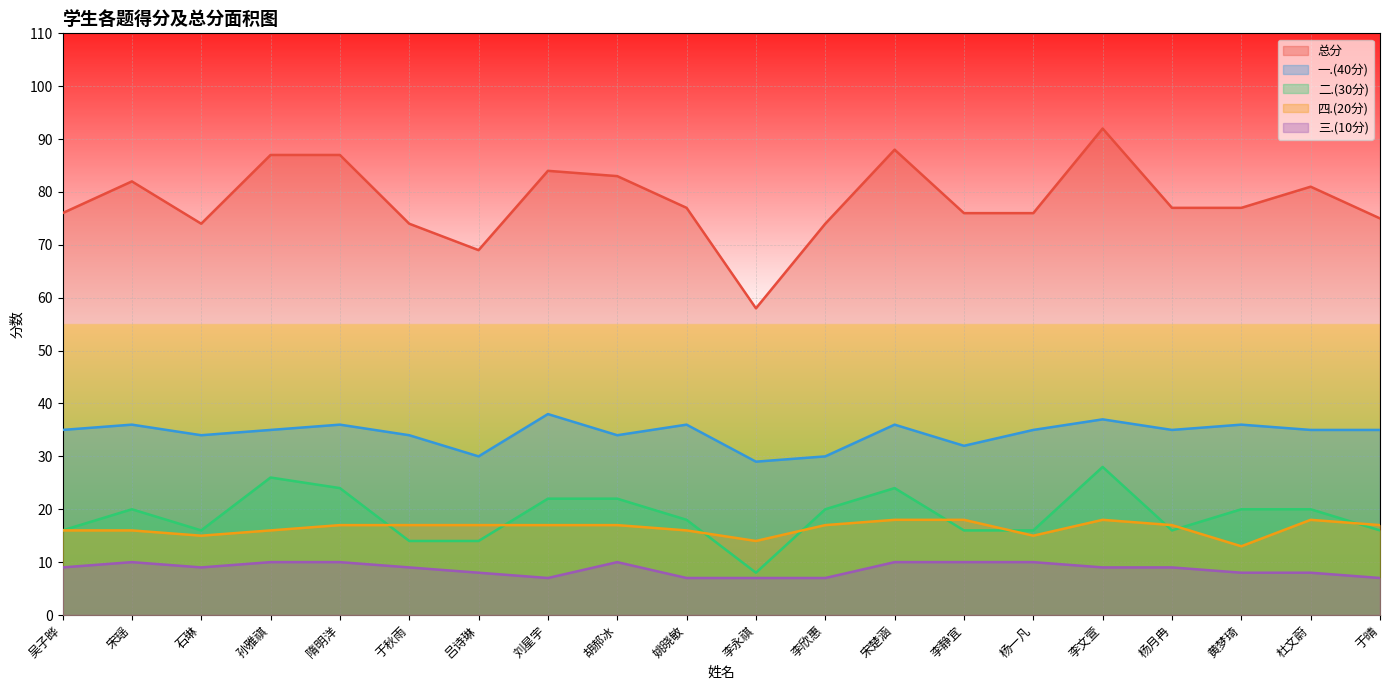

How many lines are shown in the chart?

5